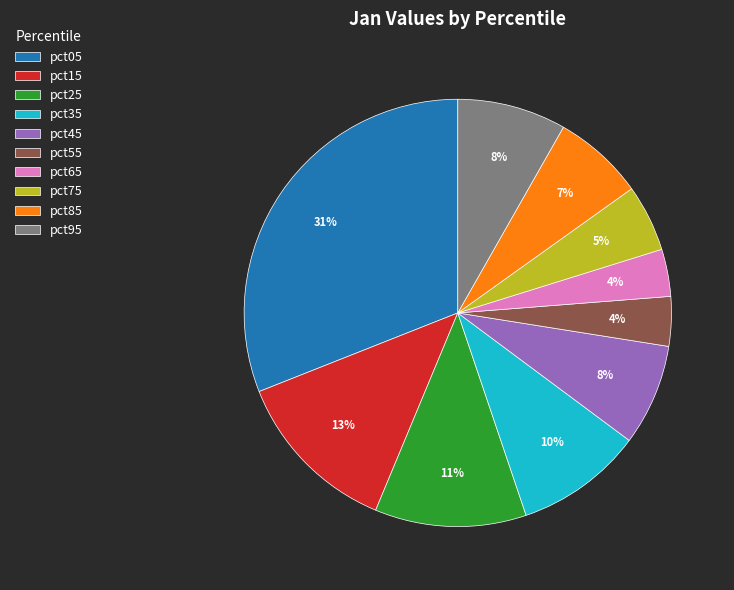

Combined, do pct15 and pct45 account for over 50%?

No